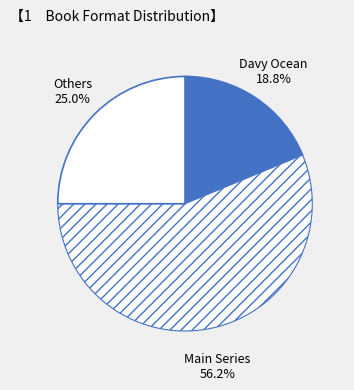

What portion of the pie excludes Main Series?

43.8%